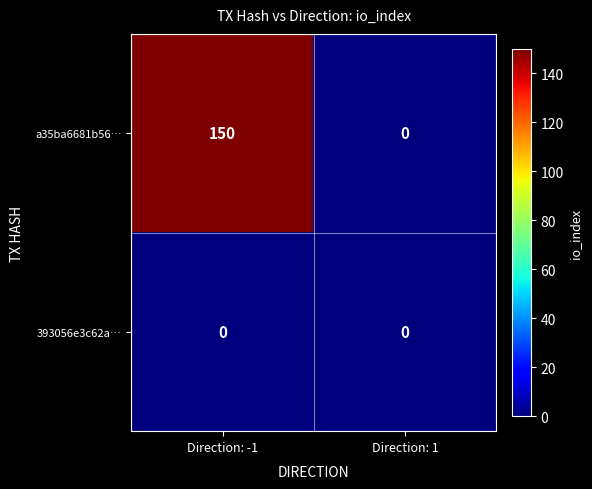

Reading left to right, what are all the values shown in this chart?

a35ba6681b56…: Direction: -1=150	Direction: 1=0
393056e3c62a…: Direction: -1=0	Direction: 1=0